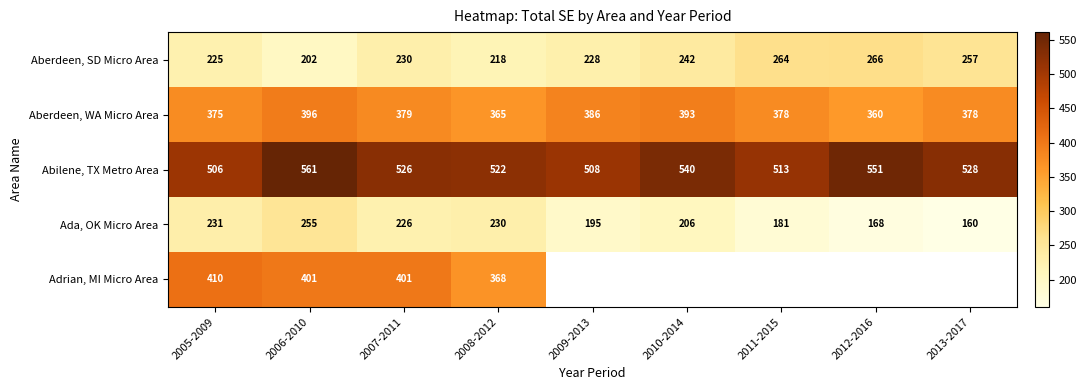

Which series changed the most between 2006-2010 and 2008-2012?

Abilene, TX Metro Area